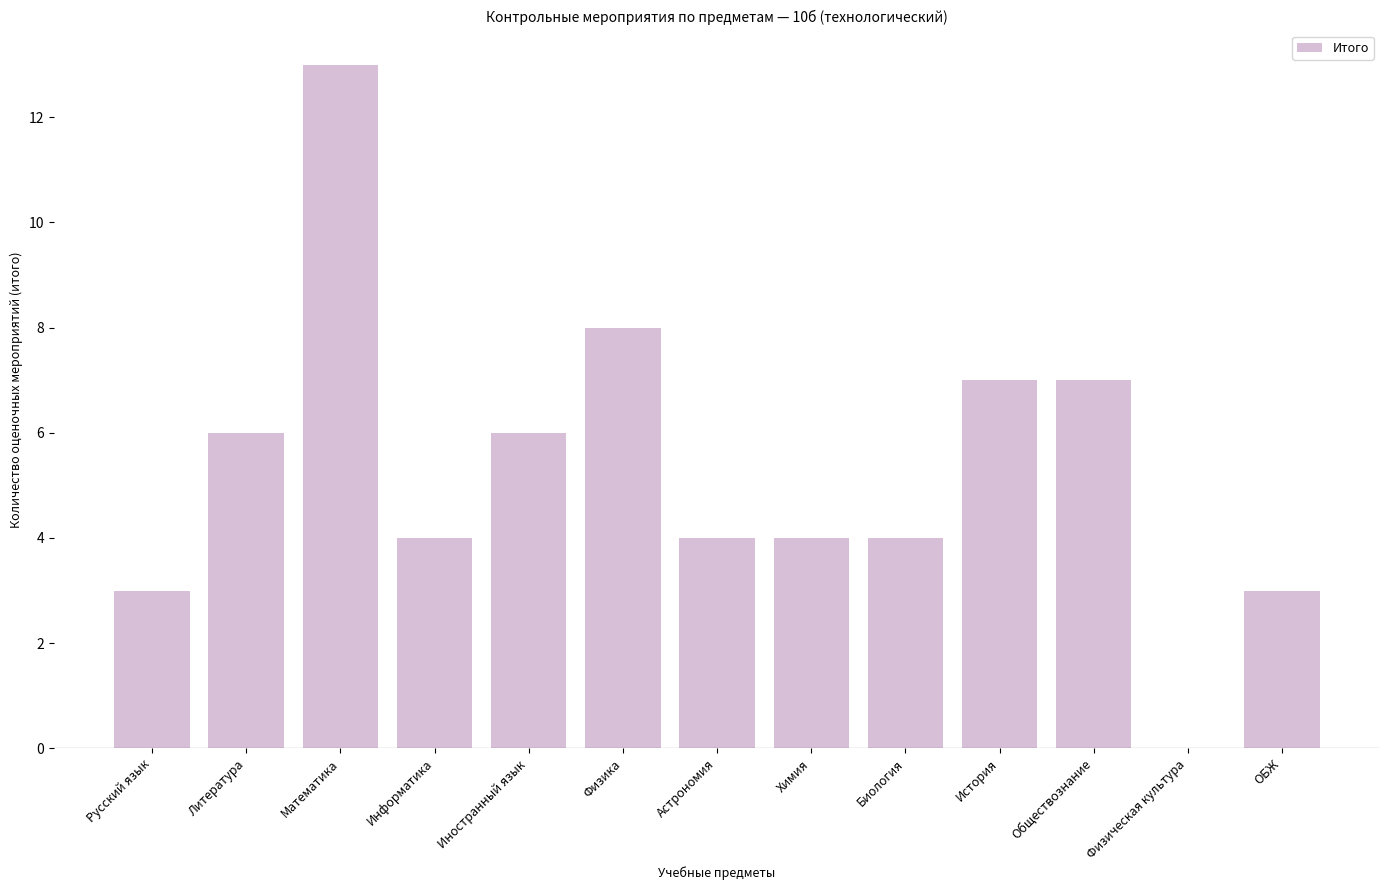

Reading left to right, list all the values displayed in this chart.

Русский язык=3	Литература=6	Математика=13	Информатика=4	Иностранный язык=6	Физика=8	Астрономия=4	Химия=4	Биология=4	История=7	Обществознание=7	Физическая культура=0	ОБЖ=3